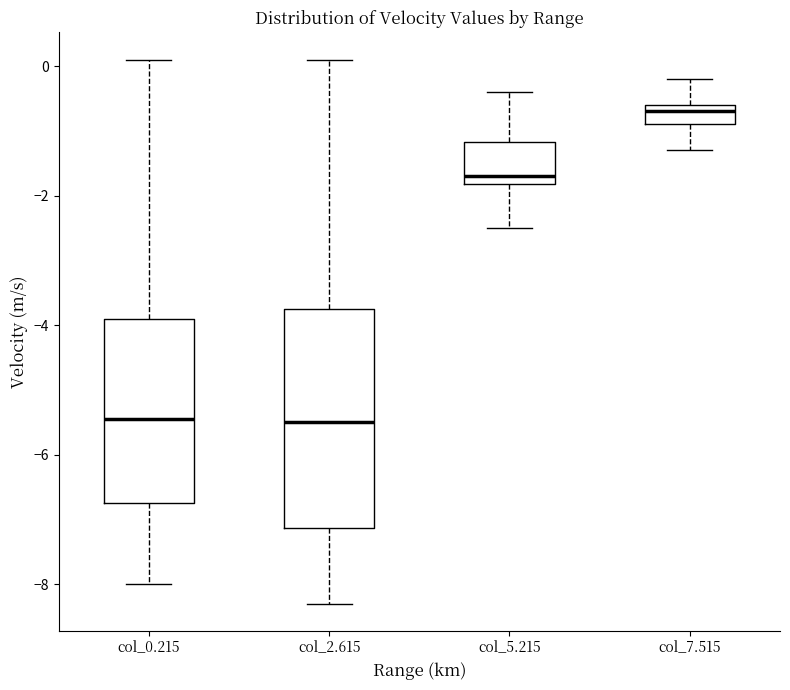

Where is the lower edge of the box for col_7.515 on the y-axis? The values are not printed on the chart, so give them approximately, as read against the axis.

-0.8